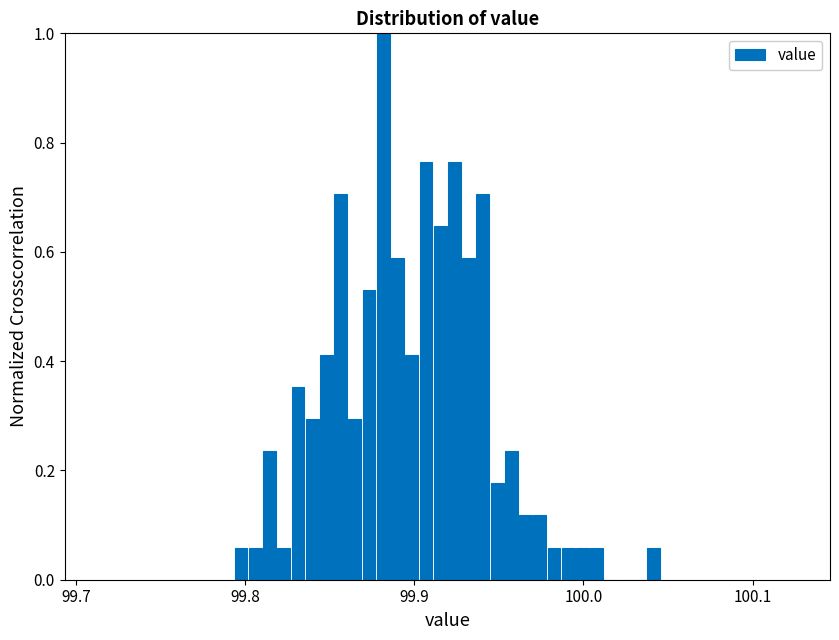

Around what value on the x-axis is the tallest bar? Give the approximate position of its centre, as read against the axis.

99.88